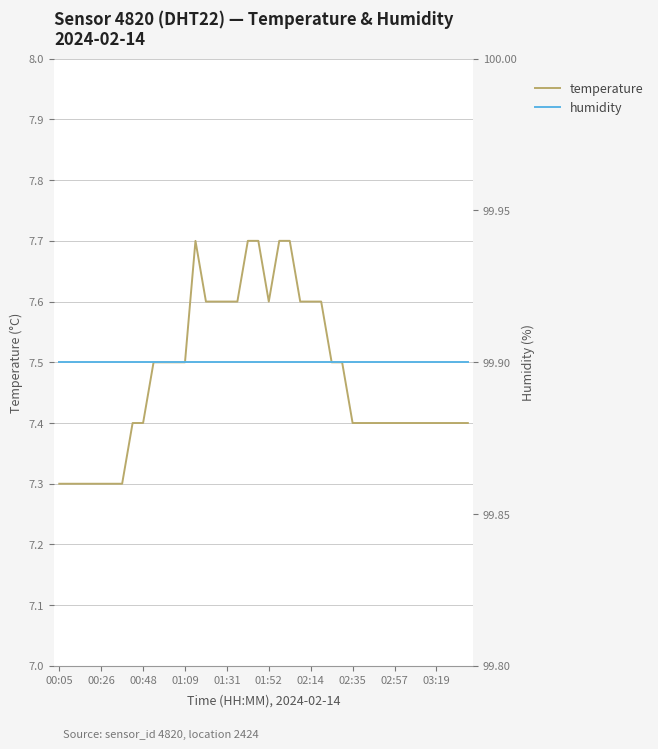

What position from the left is 03:19?

10